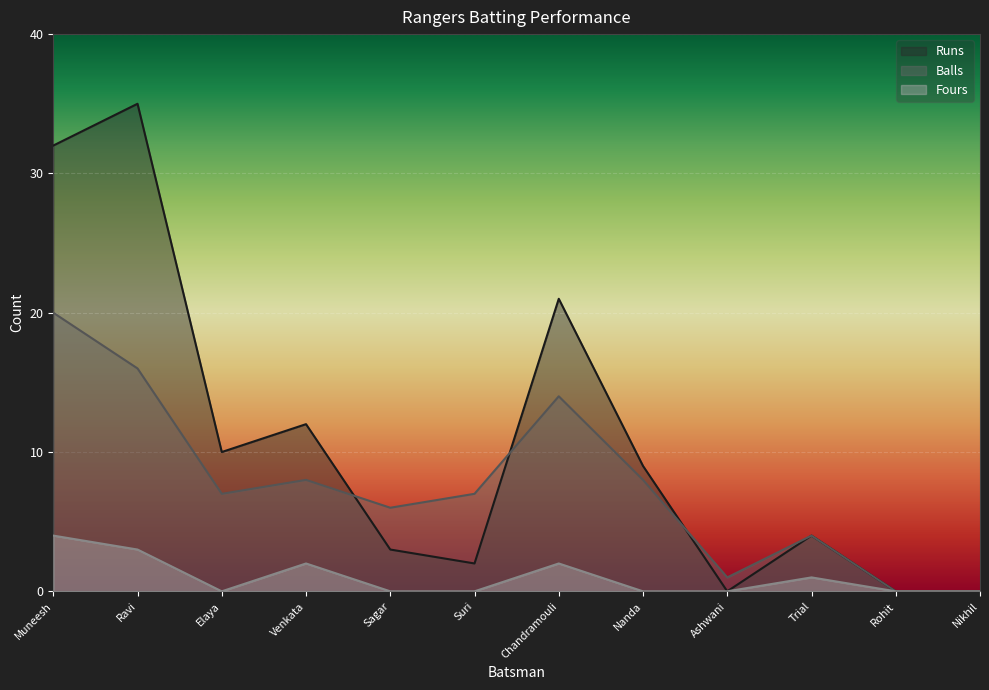

The Balls series shows 7 at Suri. True or false?

True